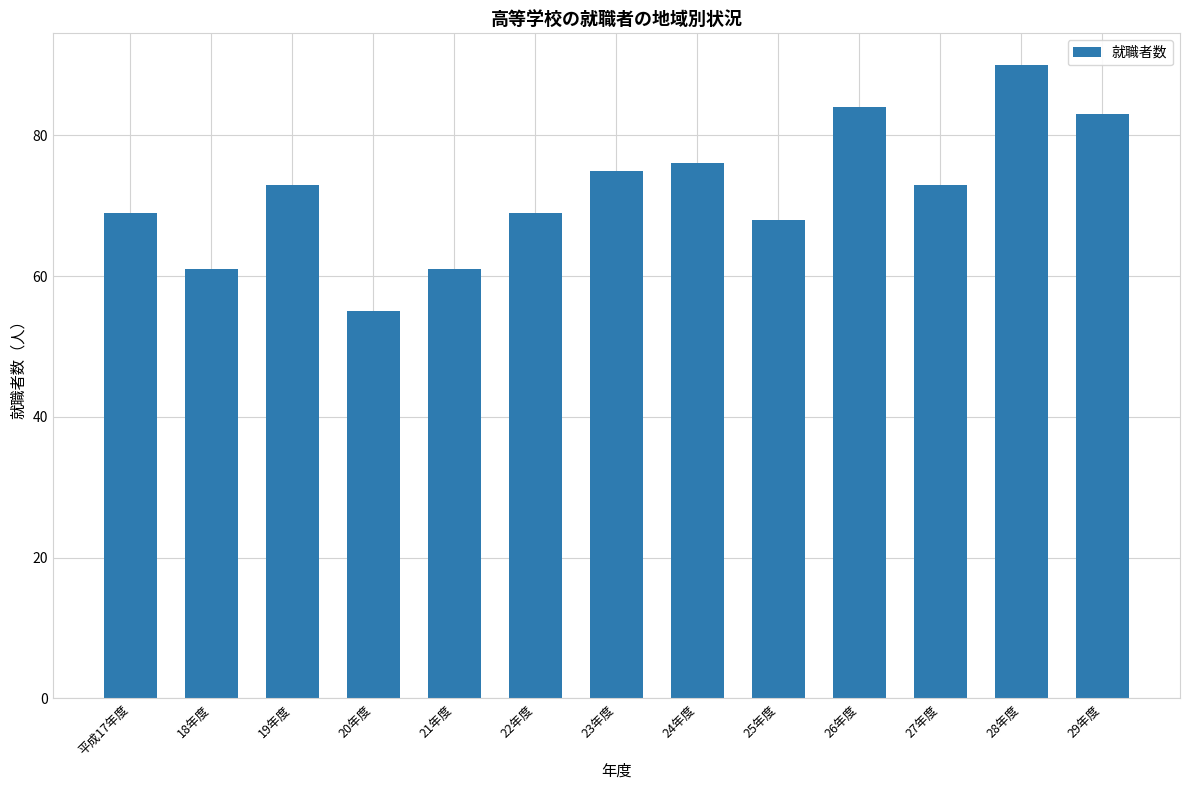

What value does the data have at 18年度?

61